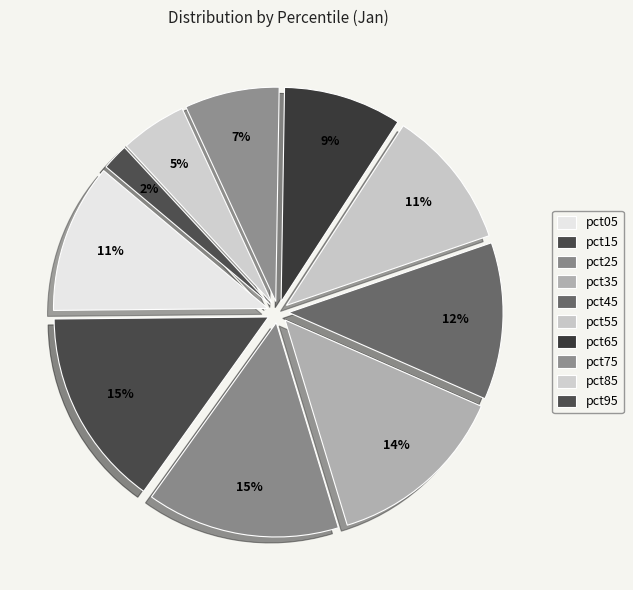

To the nearest percent, what percentage of the pie is pct95?

2%